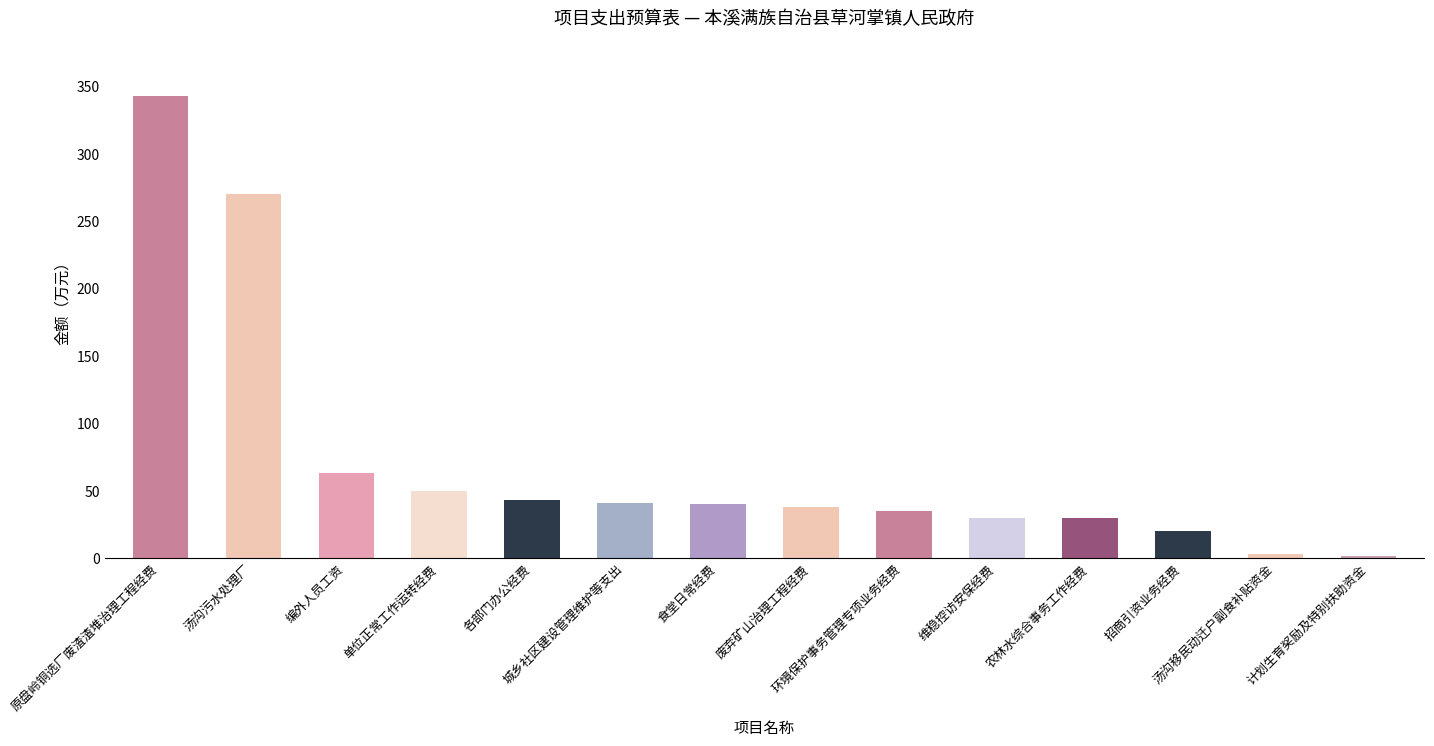

What is the difference between the maximum and minimum values?

341.2